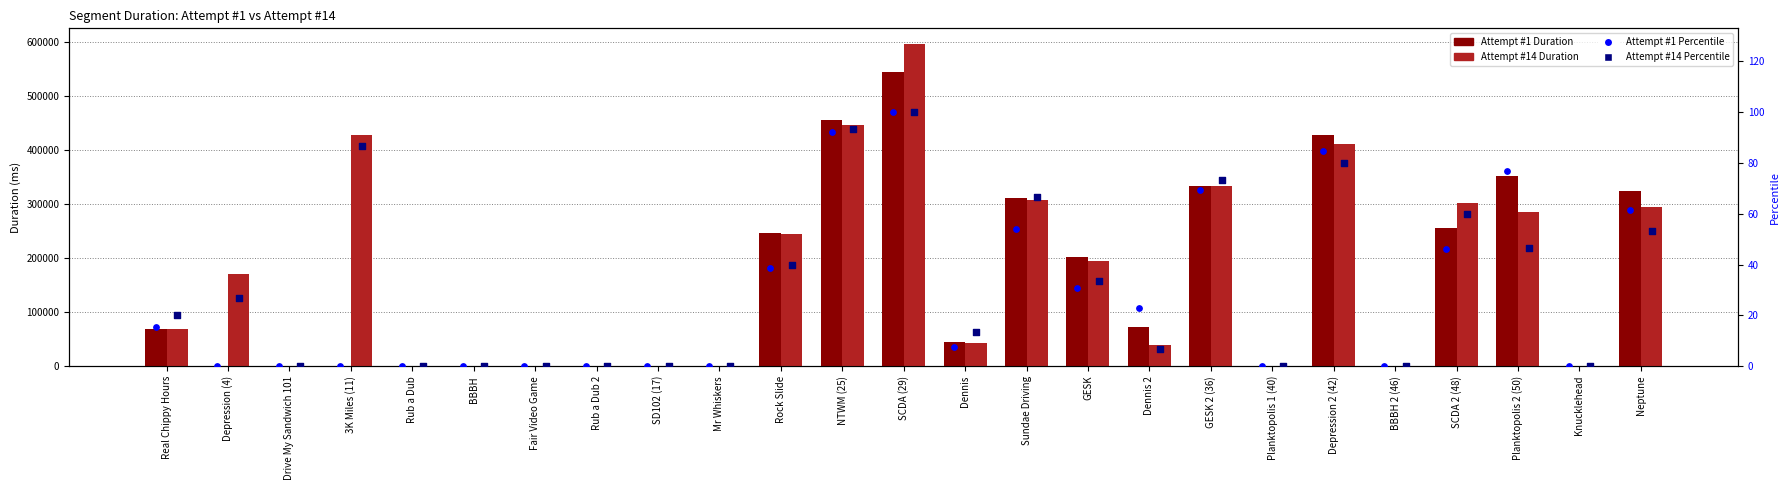

What is the total value across all series at Planktopolis 2 (50)?

637568.6